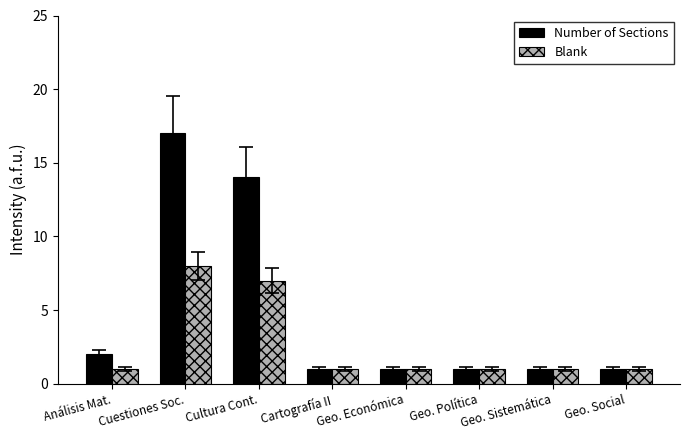

True or false: Blank has a value of 0 at Geo. Económica.

False